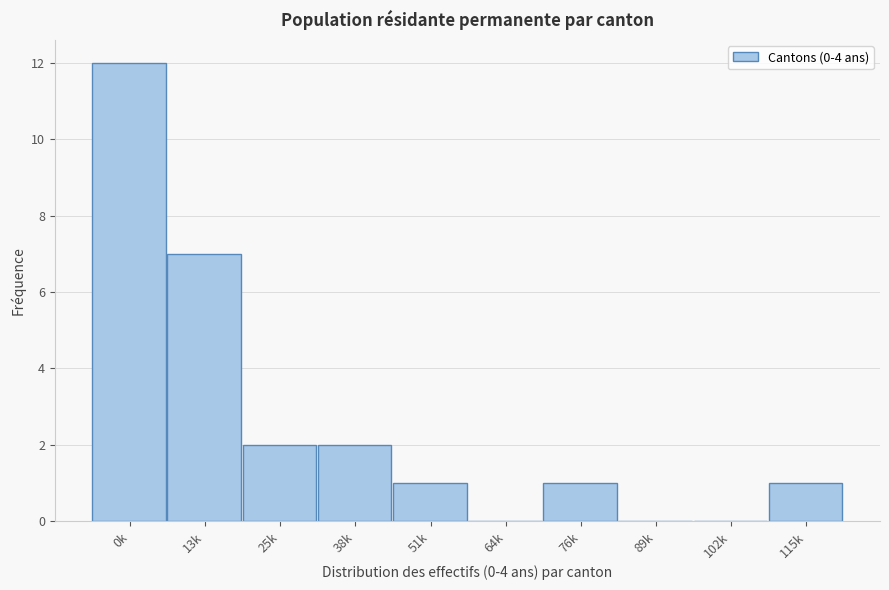

Reading left to right, transcribe all the data shown in this chart.

0k=12	13k=7	25k=2	38k=2	51k=1	64k=0	76k=1	89k=0	102k=0	115k=1